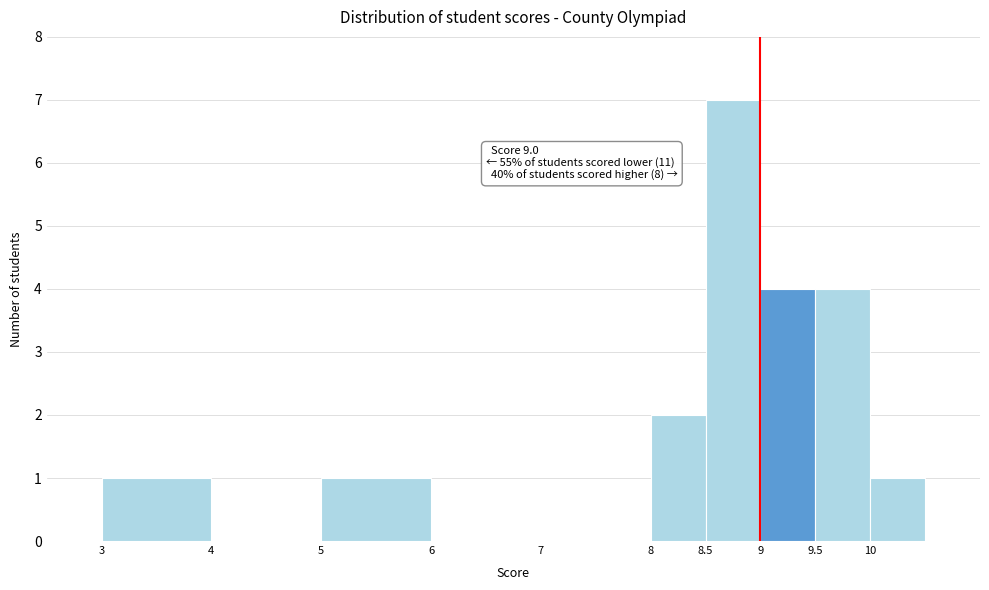

Over which range of the x-axis is the bar tallest?

8.5 to 9.0